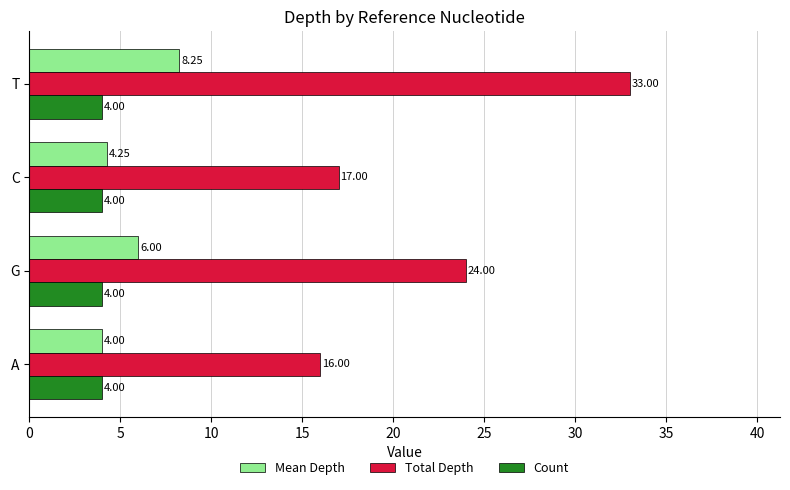

Where is Total Depth nearest to the value 24?

G